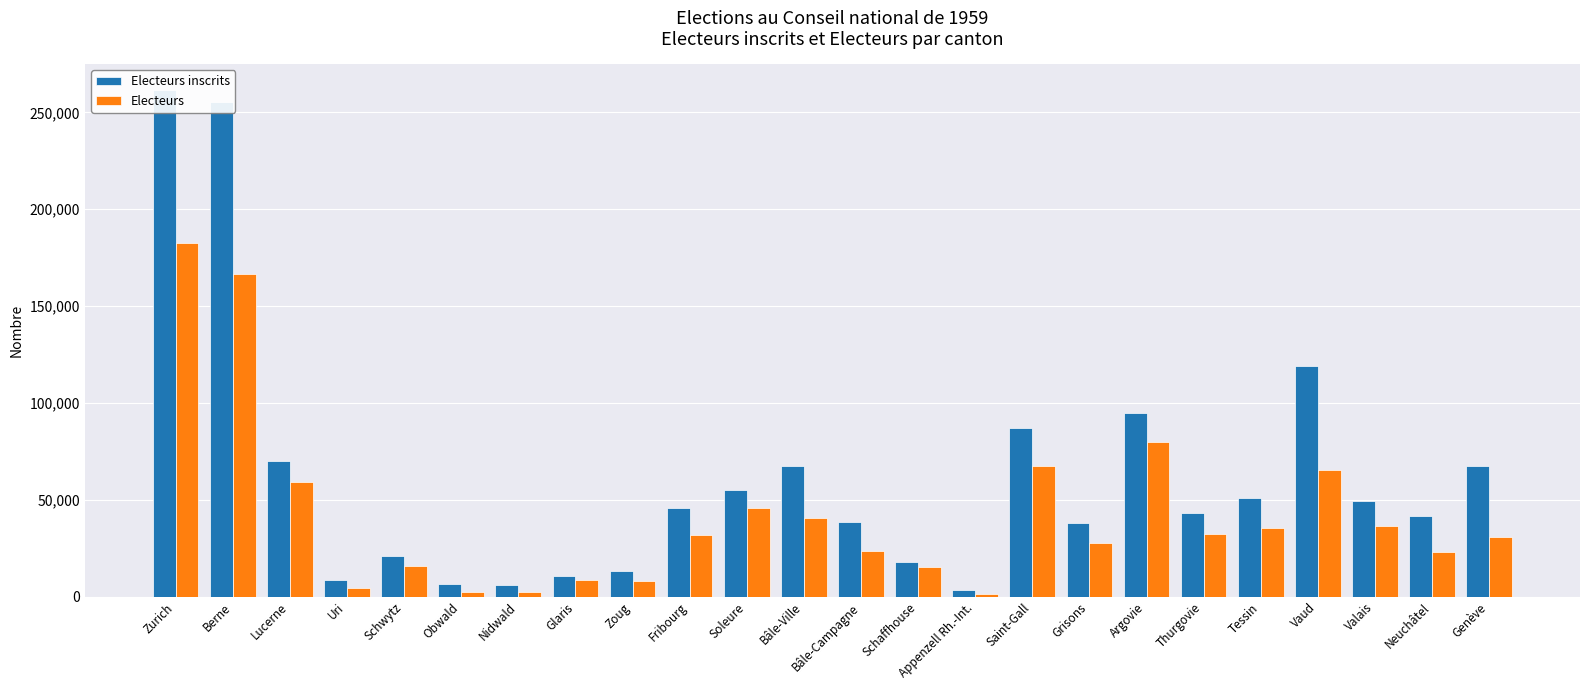

Rank the series at Obwald from lowest to highest value.

Electeurs, Electeurs inscrits